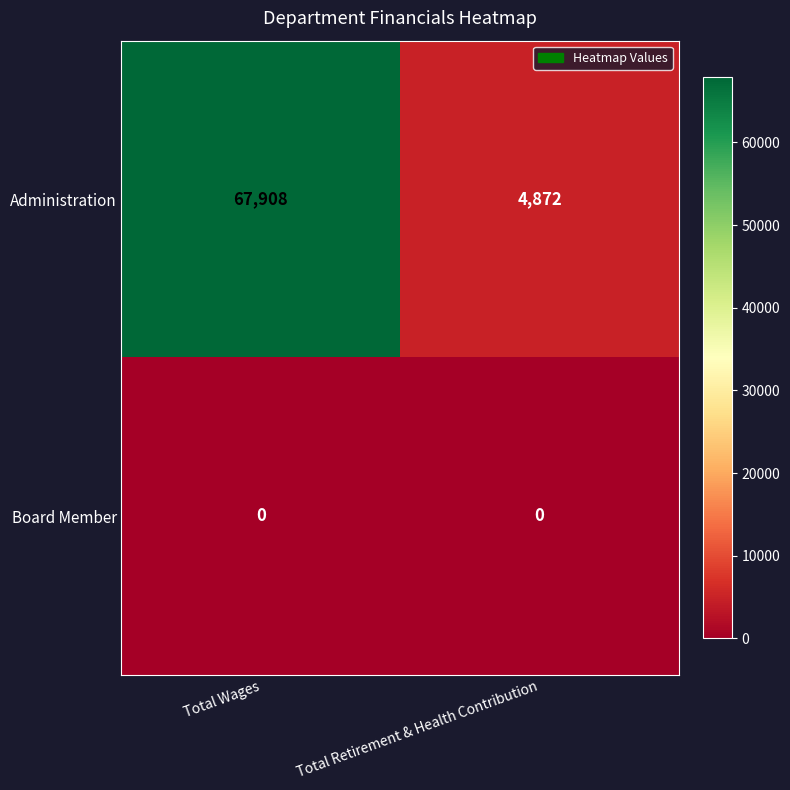

Reading left to right, what are all the values shown in this chart?

Administration: Total Wages=67908	Total Retirement & Health Contribution=4872
Board Member: Total Wages=0	Total Retirement & Health Contribution=0